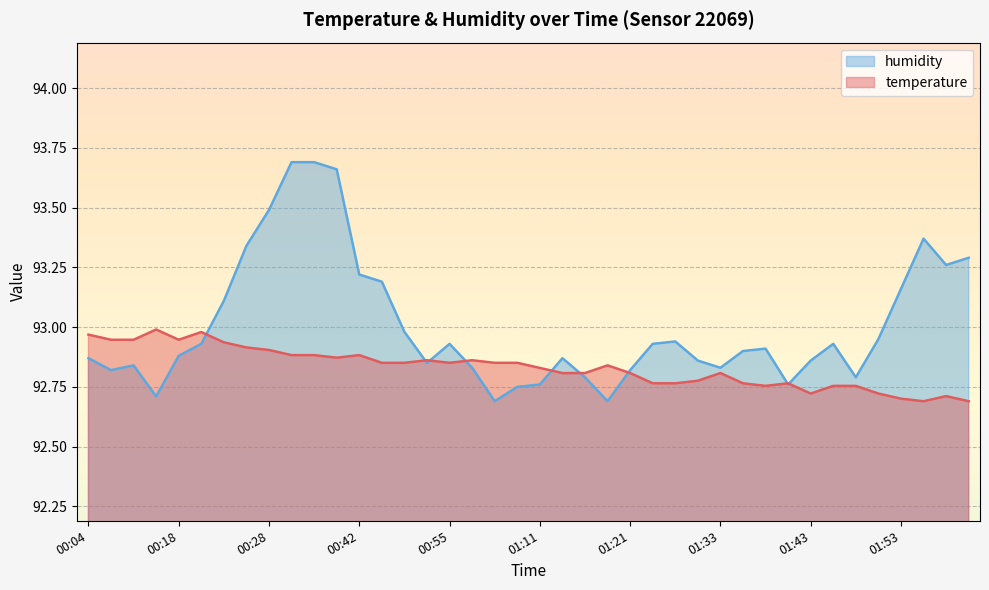

At how many categories does at least one series exceed 93?

12